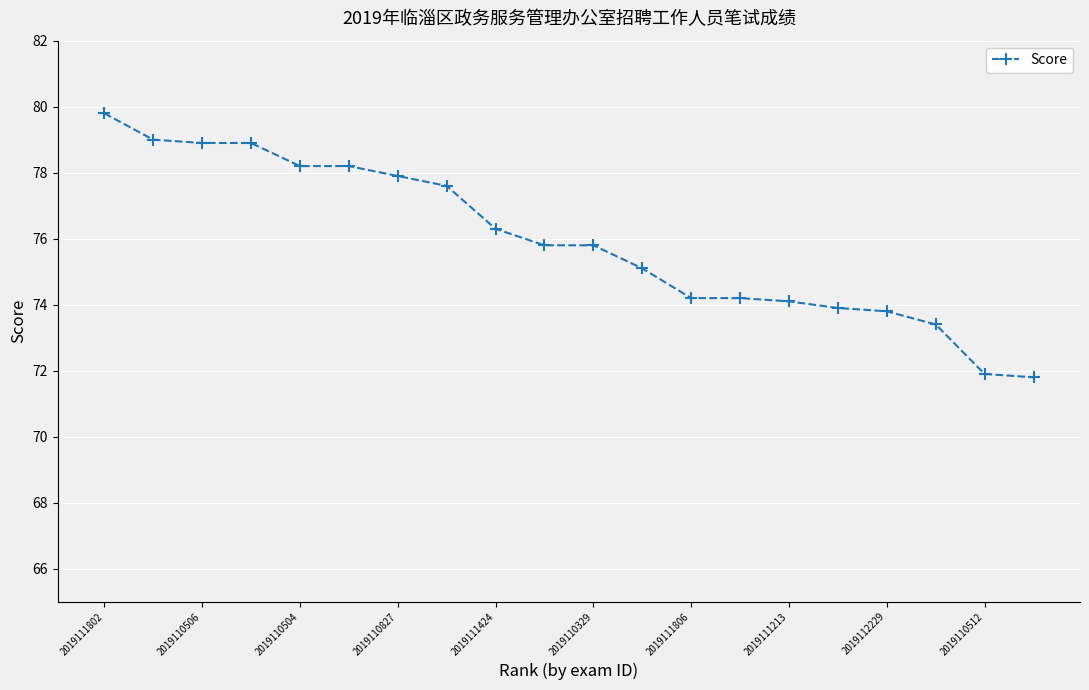

Count the number of categories in the chart.

20